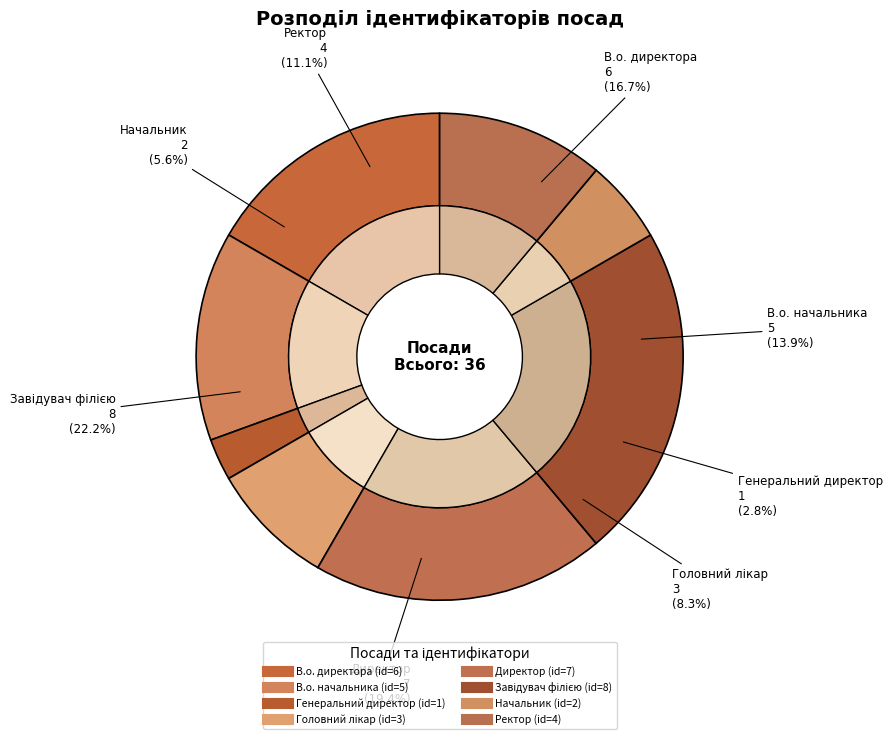

What is the largest slice in the pie chart?

Завідувач філією